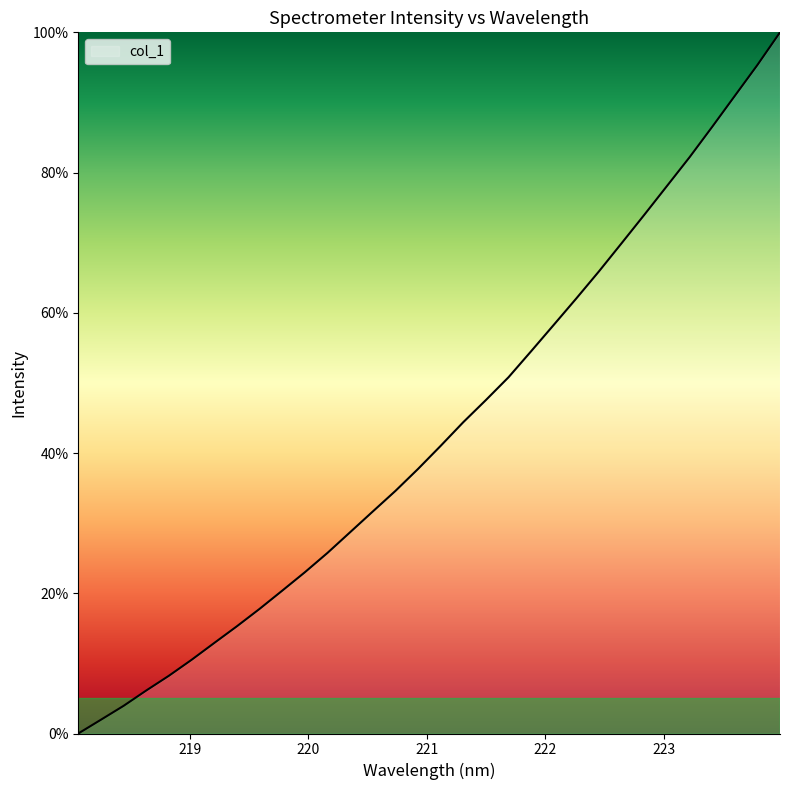

What is the greatest value displayed?

100.0